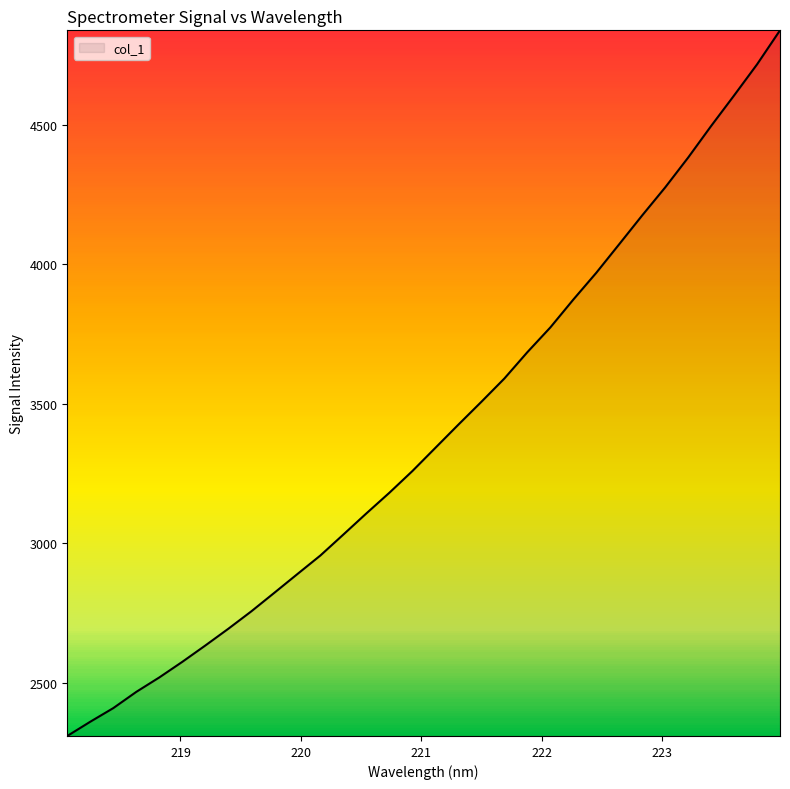

What is the minimum value shown in the chart?

2309.6